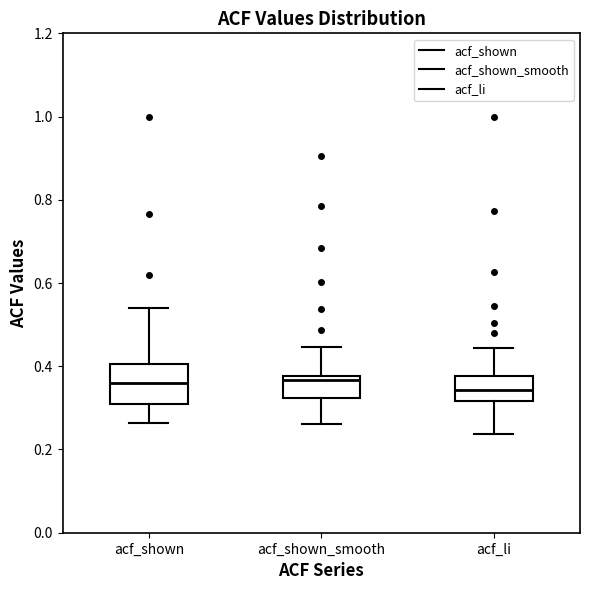

Where does the median line of the box for acf_li sit on the y-axis? The values are not printed on the chart, so give them approximately, as read against the axis.

0.34